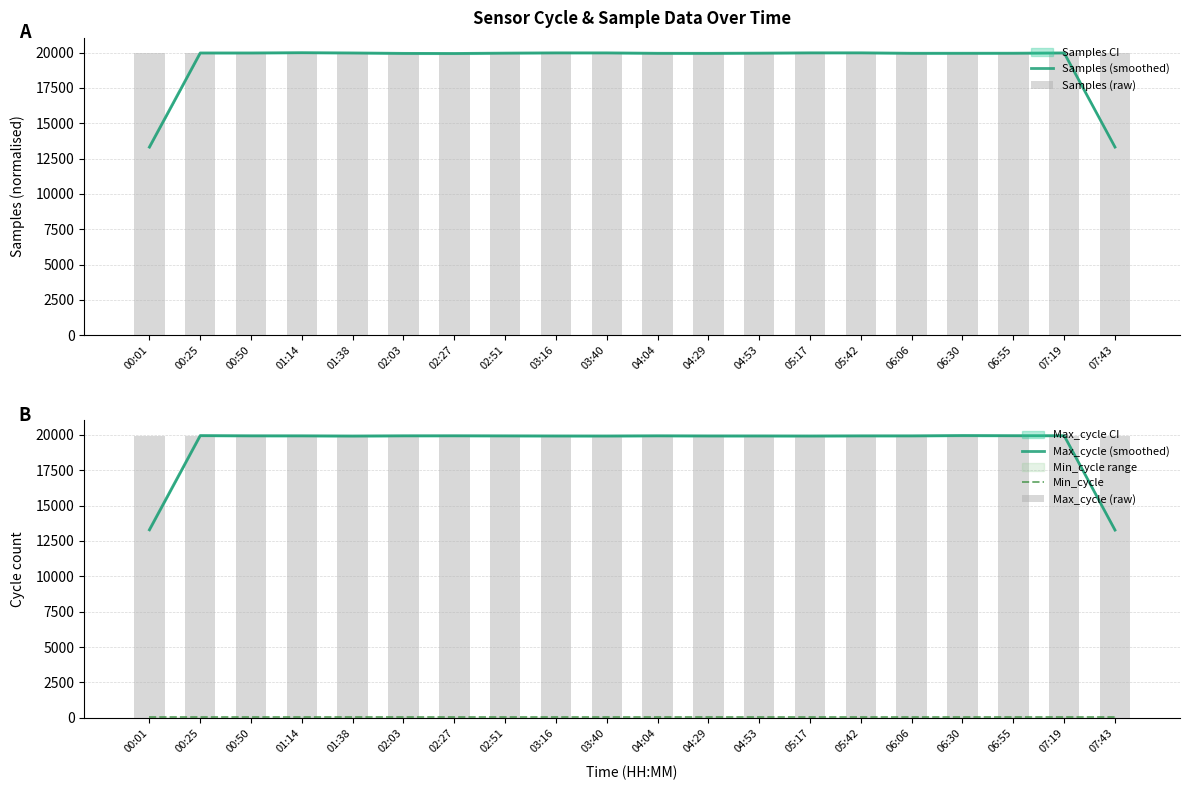

Which series has the largest total across all categories?

Samples (raw)